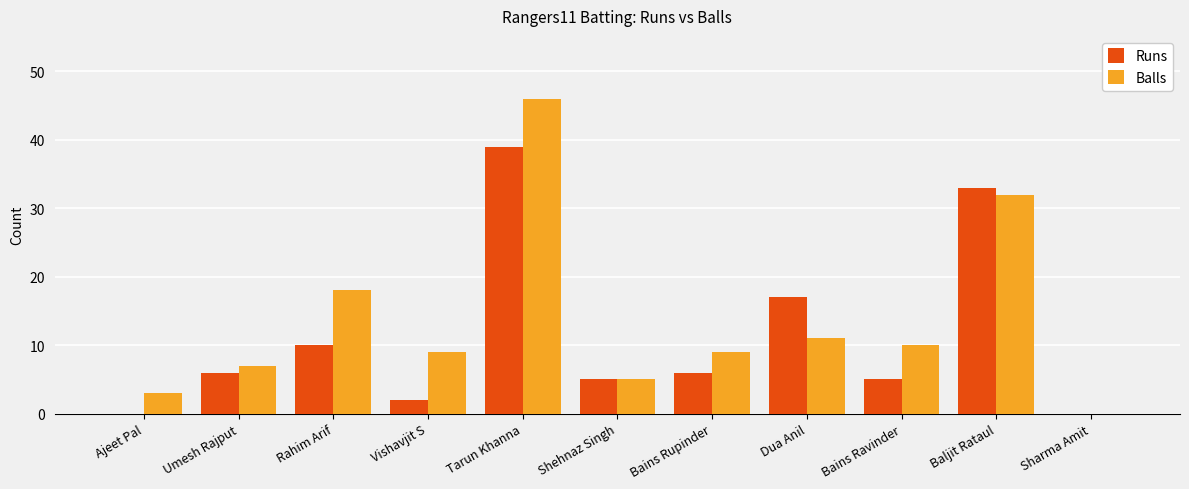

At which label is Balls closest to 23?

Rahim Arif